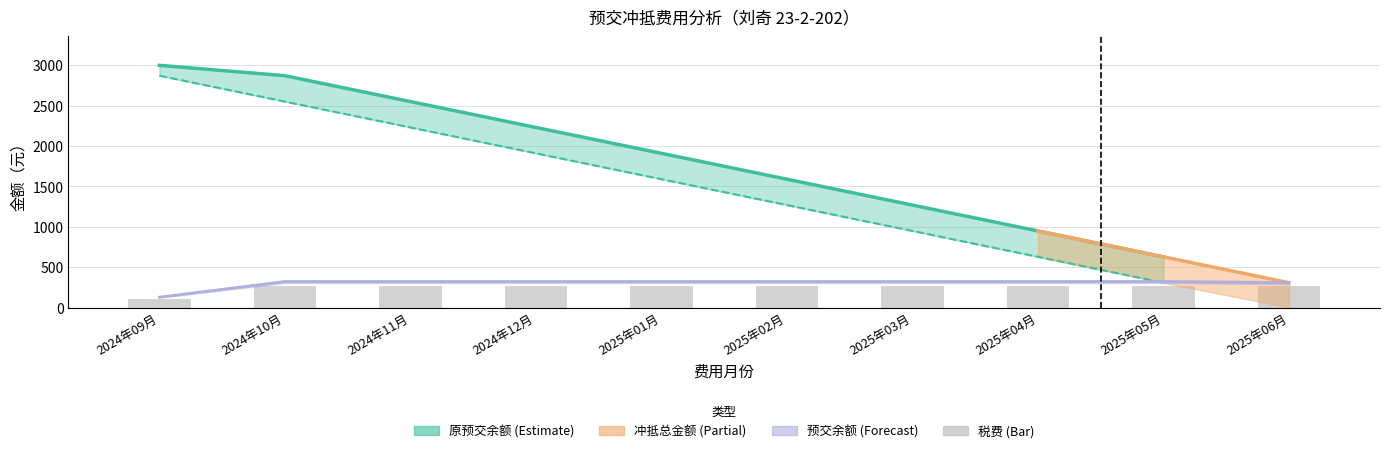

At which label does the data first exceed 272?

2024年10月